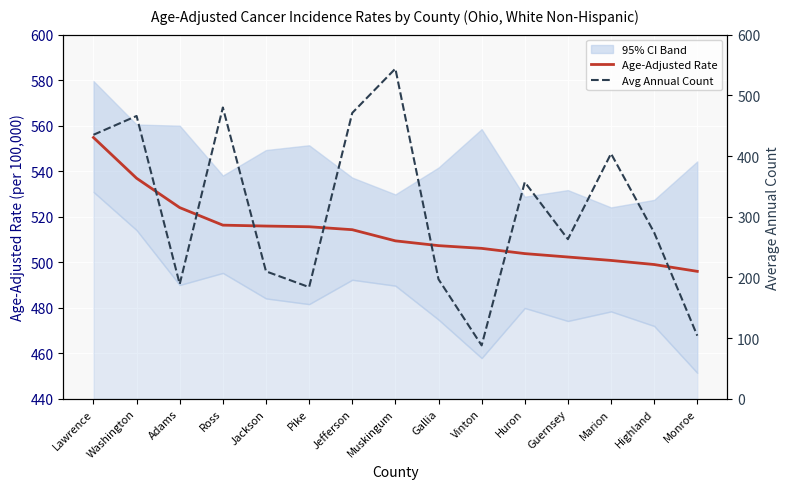

List the labels in order of Avg Annual Count value, smallest first.

Vinton, Monroe, Pike, Adams, Gallia, Jackson, Guernsey, Highland, Huron, Marion, Lawrence, Washington, Jefferson, Ross, Muskingum